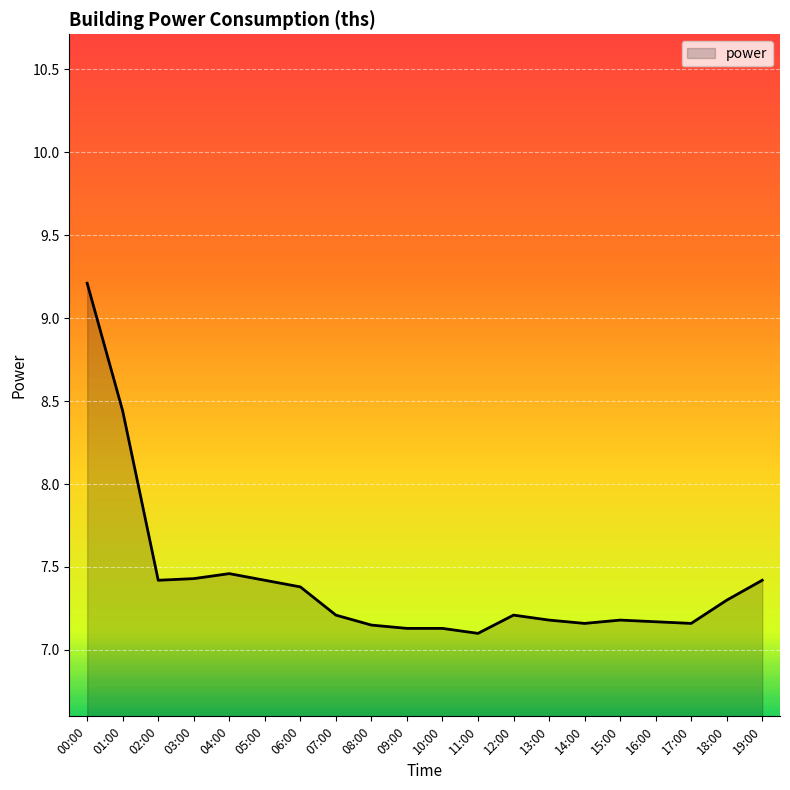

The value at 00:00 is 9.2. True or false?

True